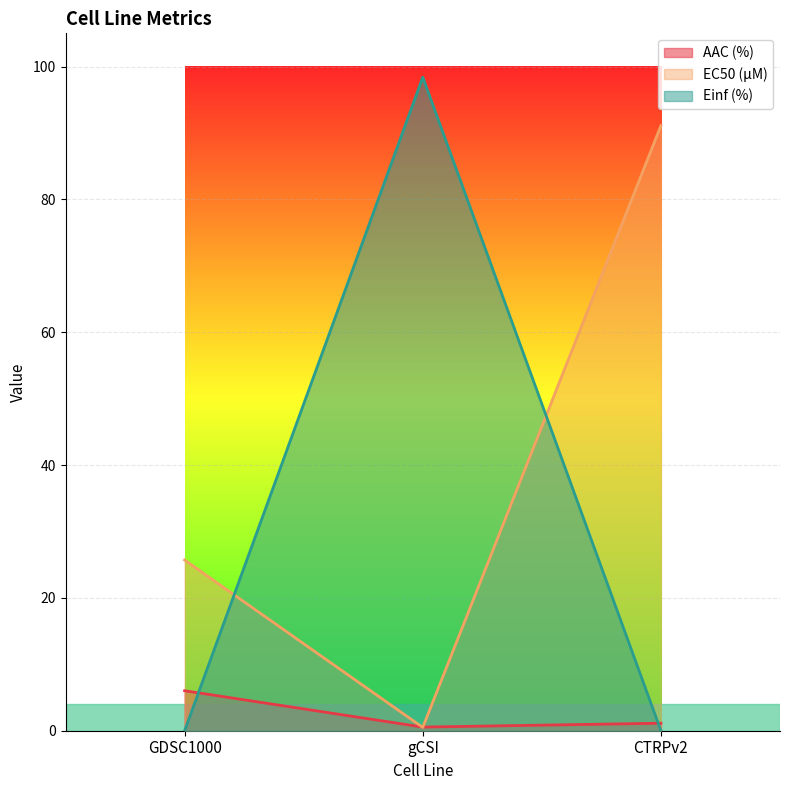

What is the label of the 2nd point from the right?

gCSI